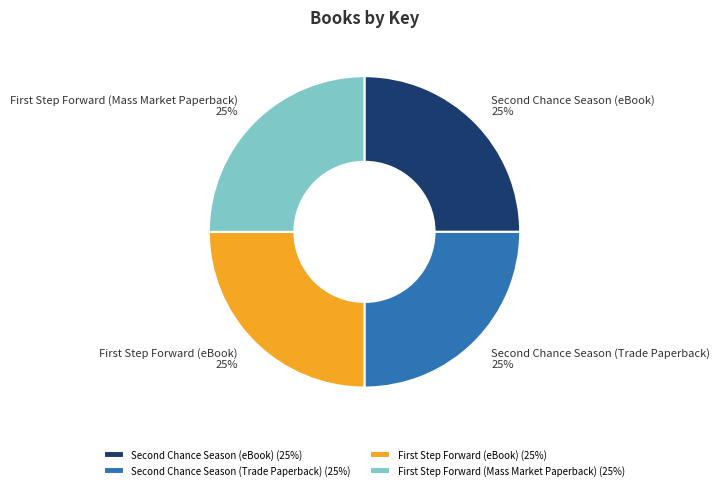

To the nearest percent, what is the average slice percentage?

25%